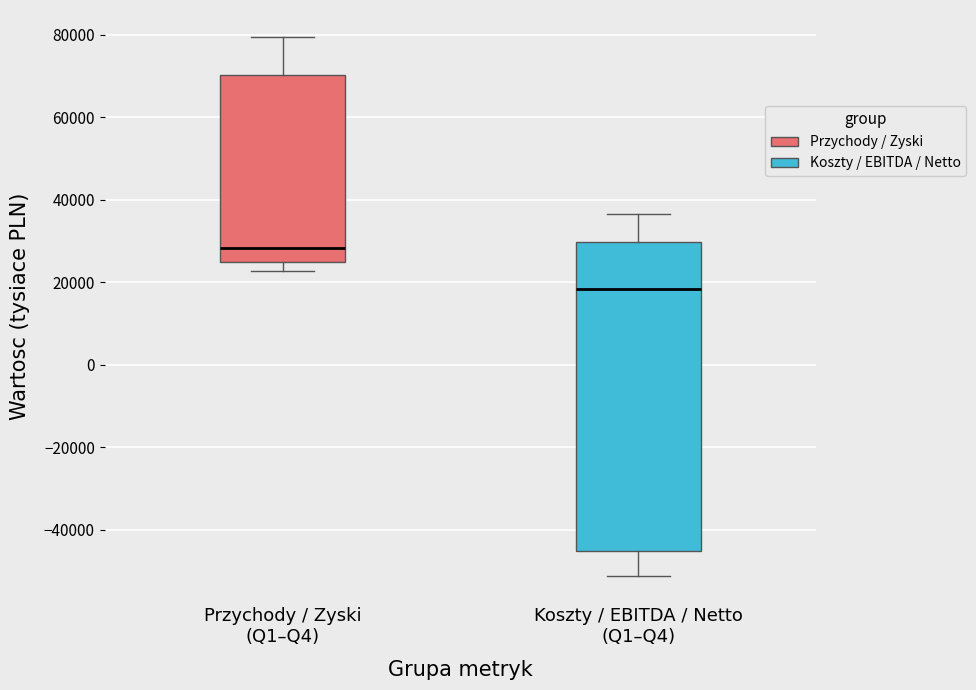

Where does the median line of the box for Koszty / EBITDA / Netto (Q1–Q4) sit on the y-axis? The values are not printed on the chart, so give them approximately, as read against the axis.

18000